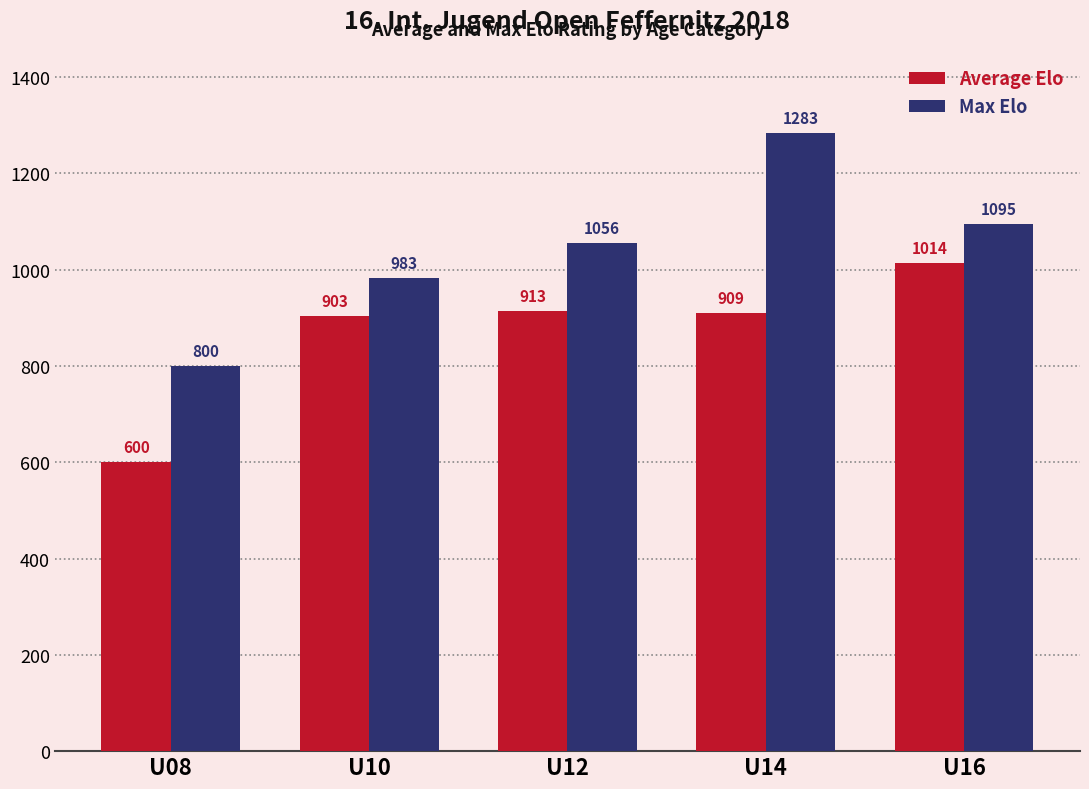

At which label does Max Elo reach its peak?

U14